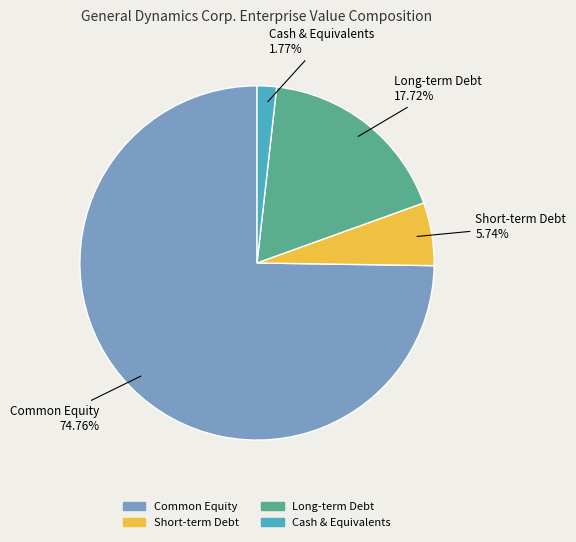

To the nearest percent, what portion does Short-term Debt represent?

6%